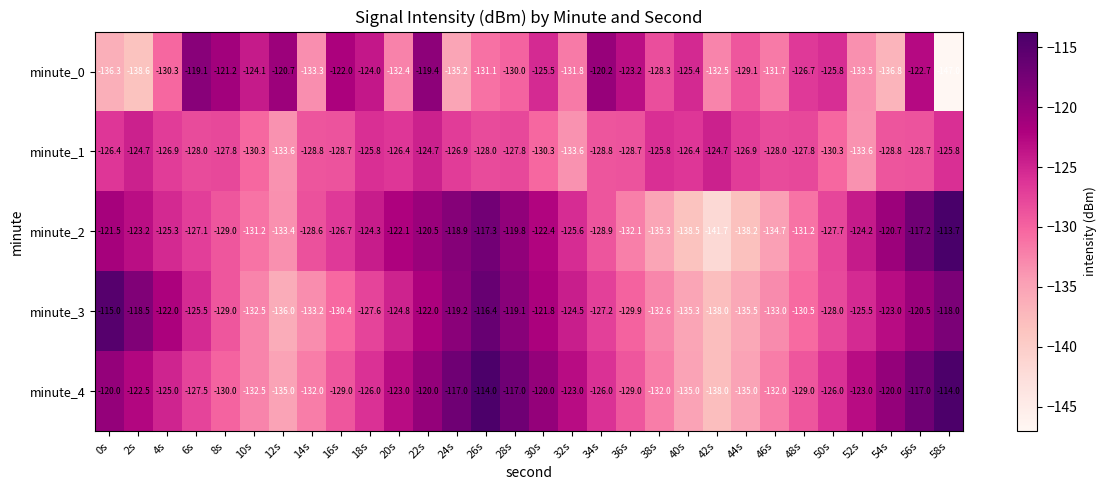

The minute_0 series shows -28.5 at 14s. True or false?

False